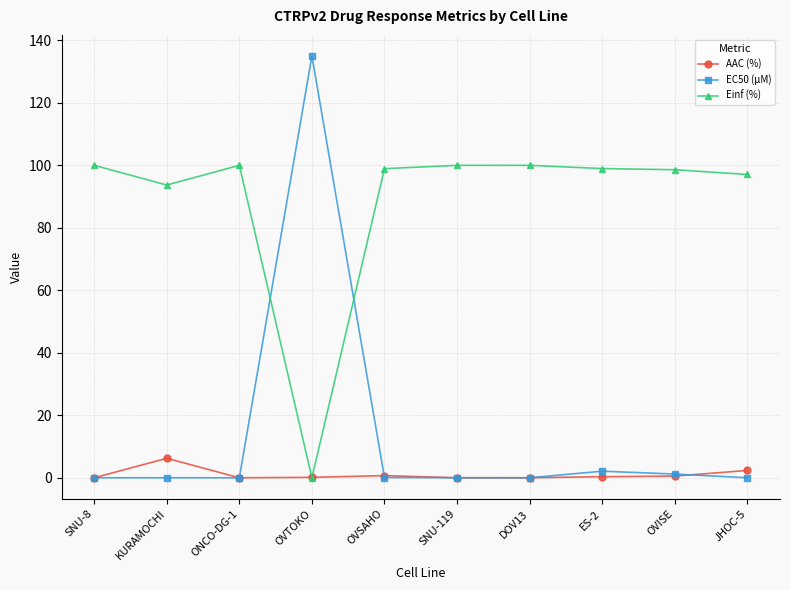

Which label corresponds to the largest value in the chart?

OVTOKO